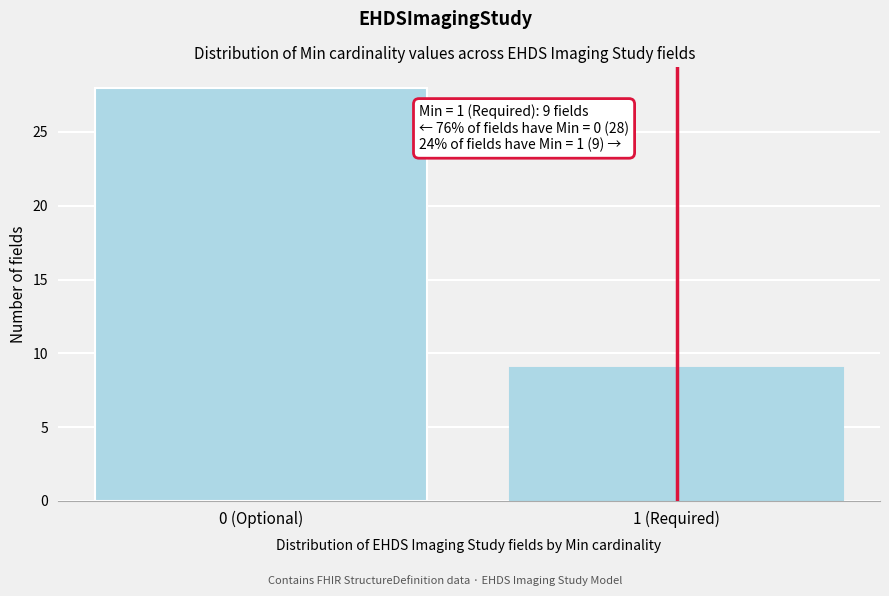

Reading right to left, transcribe all the data shown in this chart.

9	28